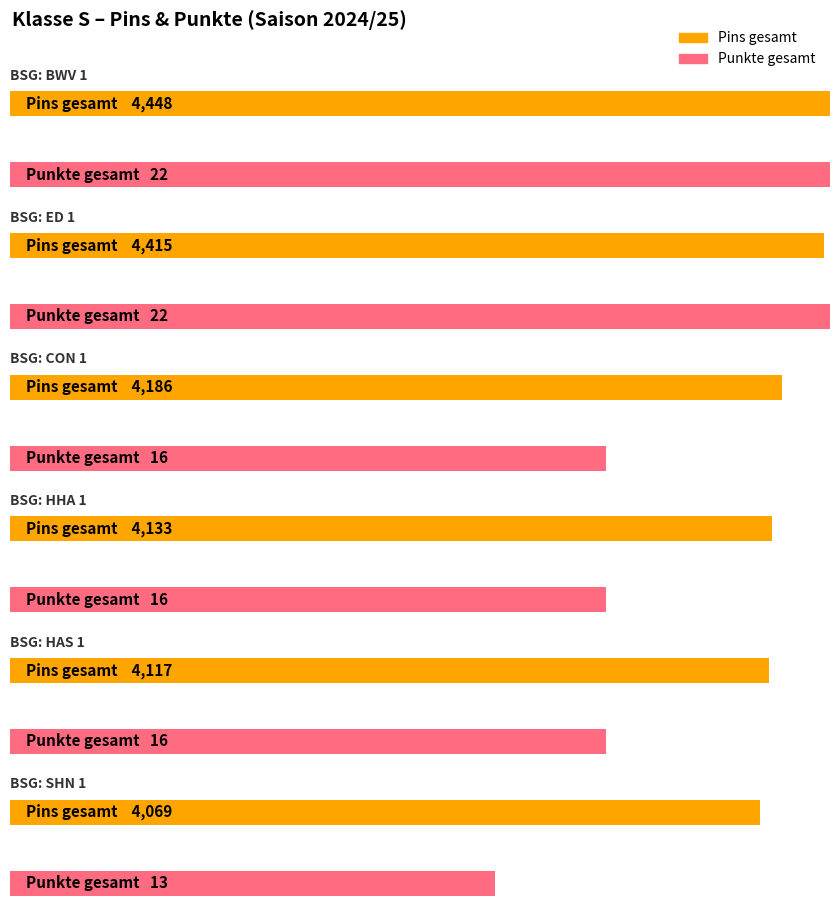

What are all the series names shown in the legend?

Pins gesamt, Punkte gesamt